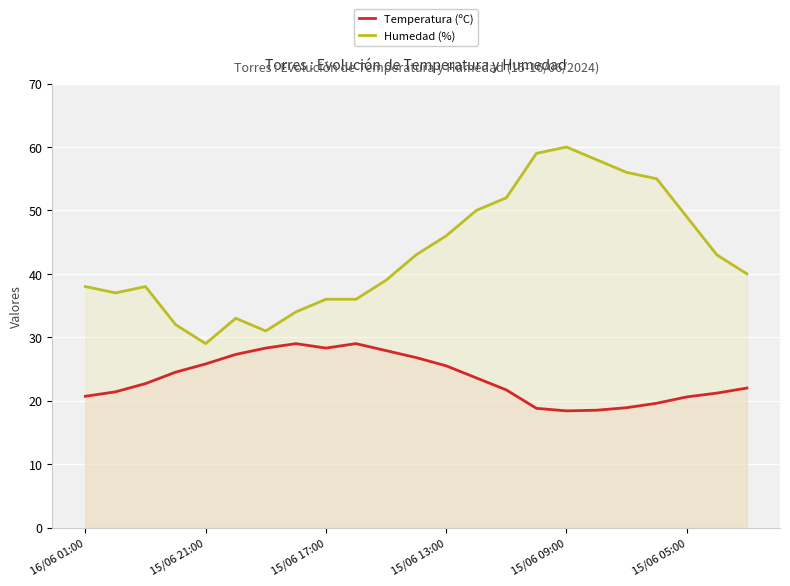

What is the difference between the maximum and minimum values in the Humedad (%) series?

31.0